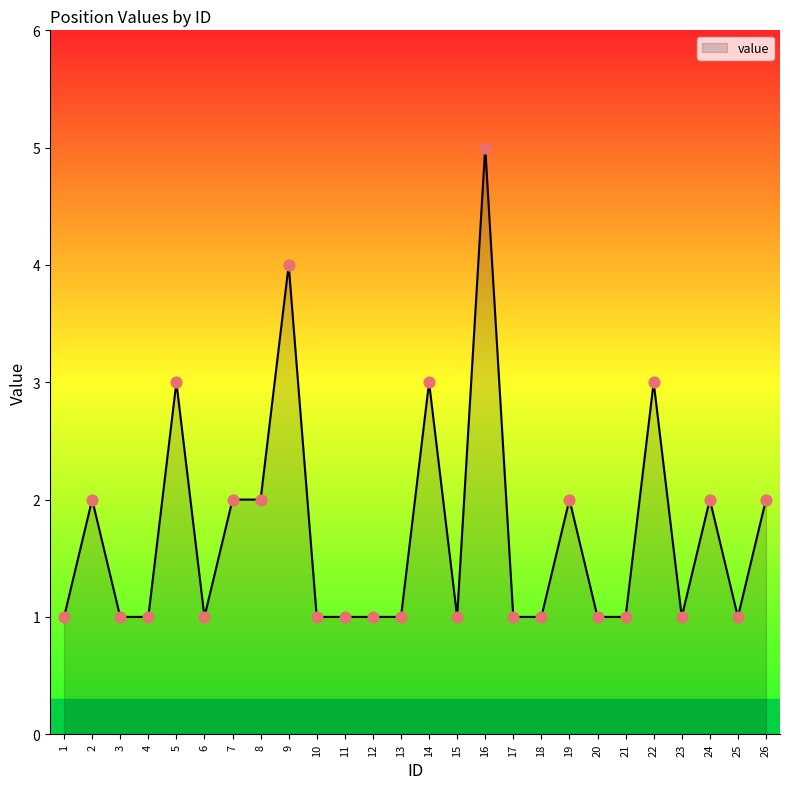

What is the change in value from 12 to 26?

+1